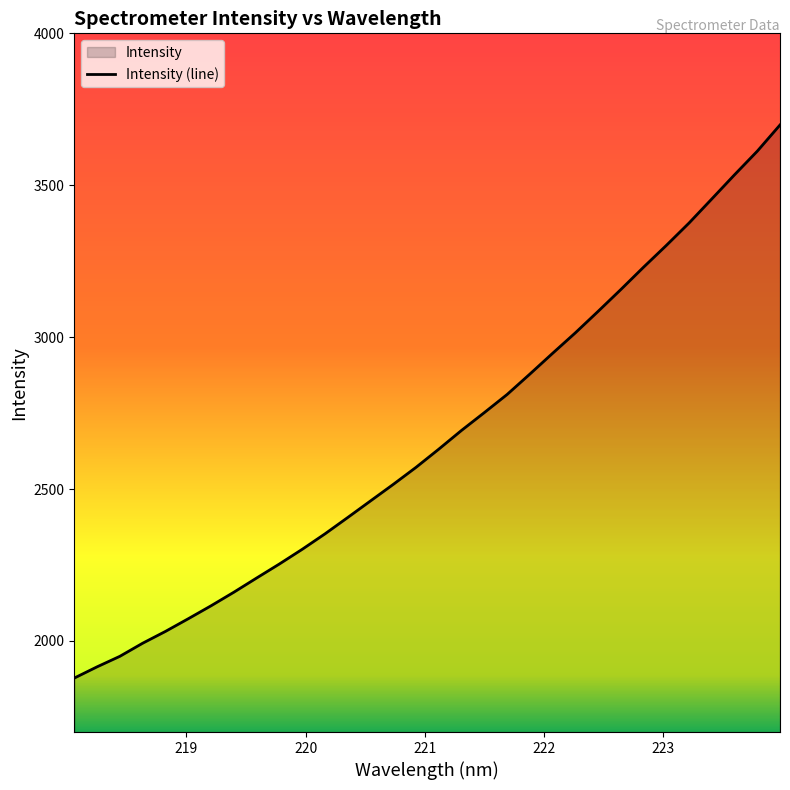

List the labels in order of value, largest first.

223.9802, 223.7895, 223.5987, 223.408, 223.2172, 223.0264, 222.8355, 222.6447, 222.4538, 222.263, 222.0721, 221.8812, 221.6902, 221.4993, 221.3083, 221.1174, 220.9264, 220.7354, 220.5444, 220.3533, 220.1623, 219.9712, 219.7801, 219.589, 219.3979, 219.2067, 219.0156, 218.8244, 218.6332, 218.442, 218.2508, 218.0596